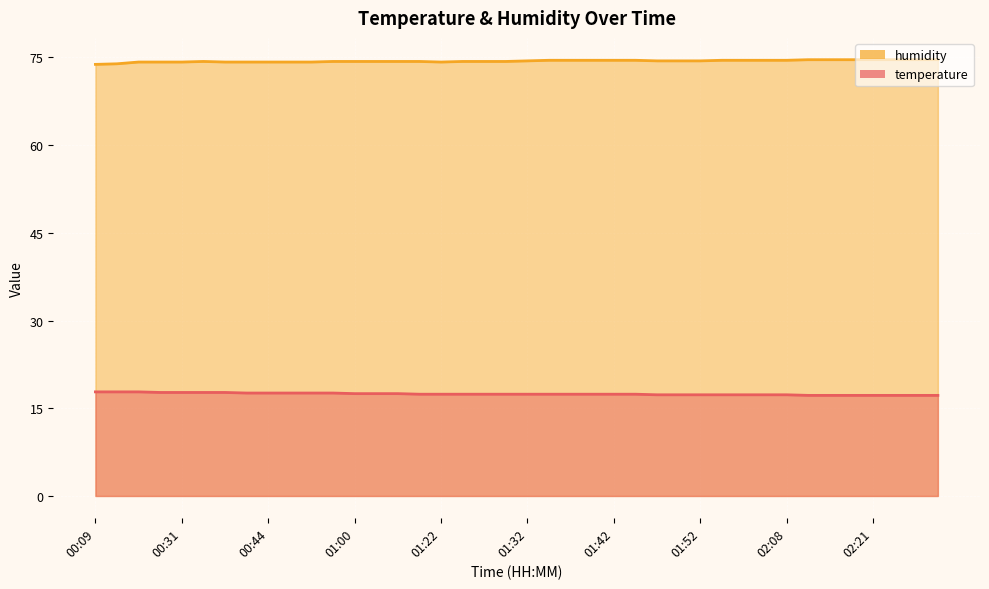

Is it true that temperature equals 17.4 at 01:29?

True